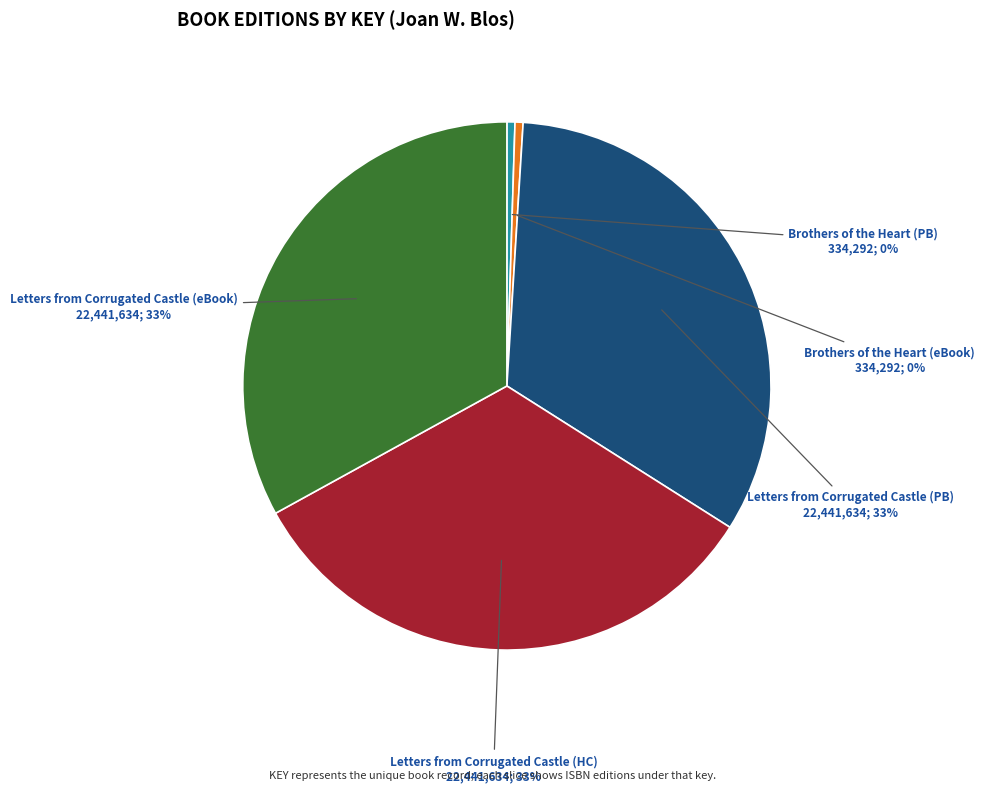

True or false: Letters from Corrugated Castle (eBook) accounts for 33% of the total.

True